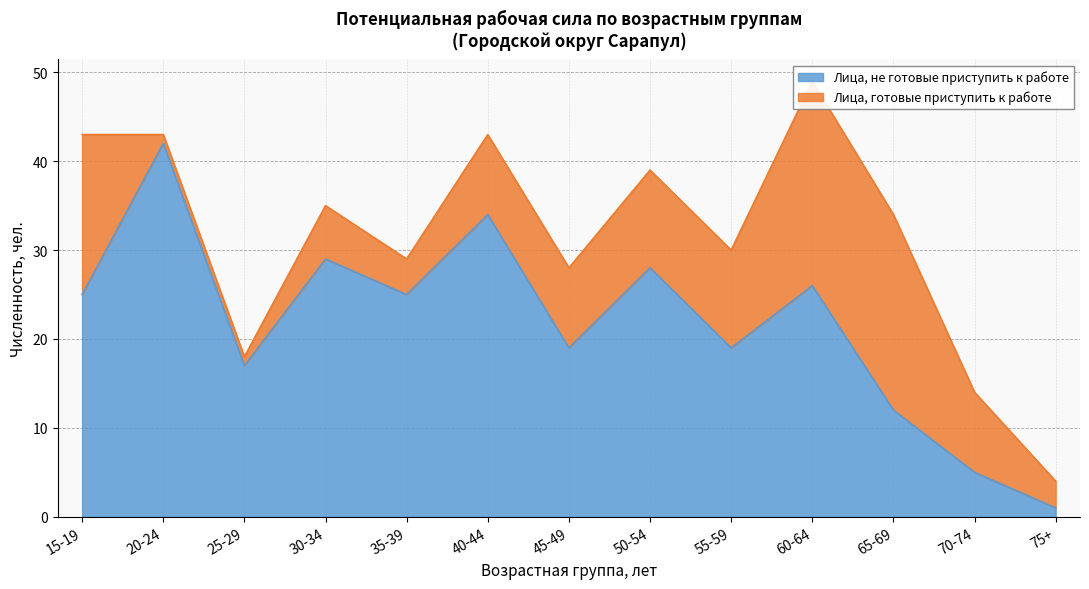

True or false: the data shows 42 at 20-24.

True